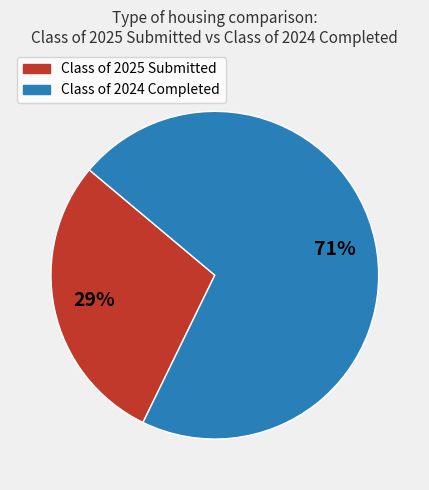

Approximately how many times larger is the value at Class of 2025 Submitted compared to Class of 2024 Completed?

0.4